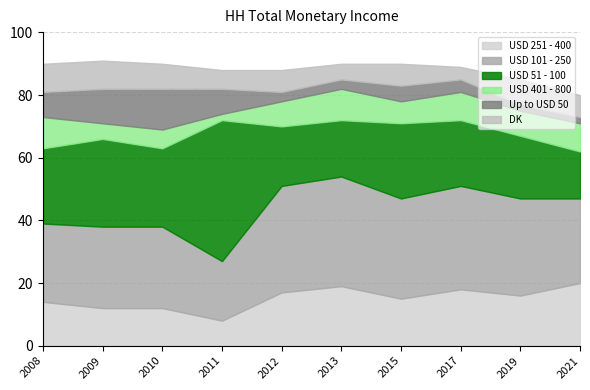

Rank the series by their maximum value, from lowest to highest.

DK, USD 401 - 800, Up to USD 50, USD 251 - 400, USD 101 - 250, USD 51 - 100